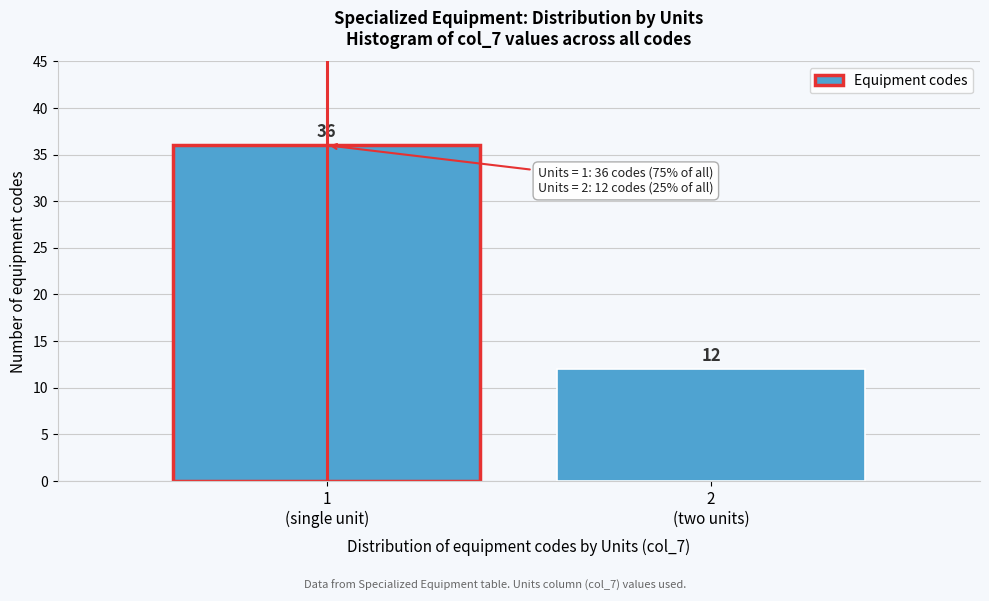

Reading left to right, what are all the values shown in this chart?

36	12